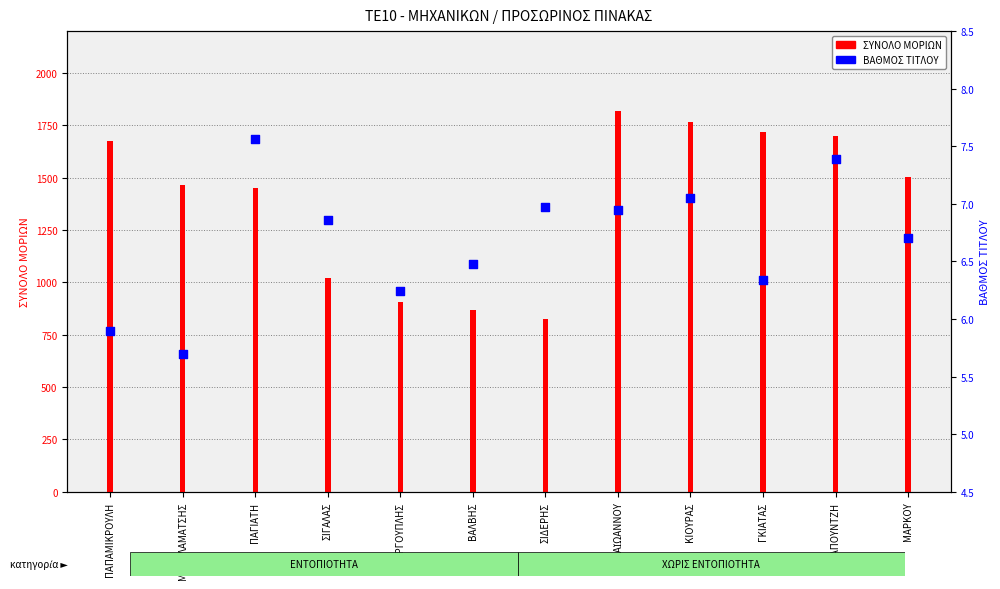

At how many categories does at least one series exceed 1387?

8